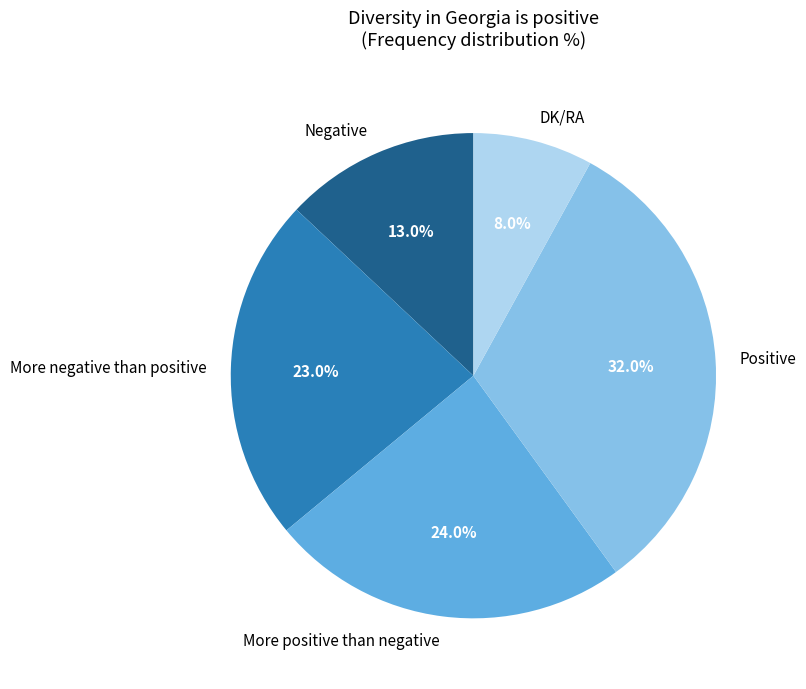

What is the total percentage of More positive than negative and More negative than positive?

47.0%